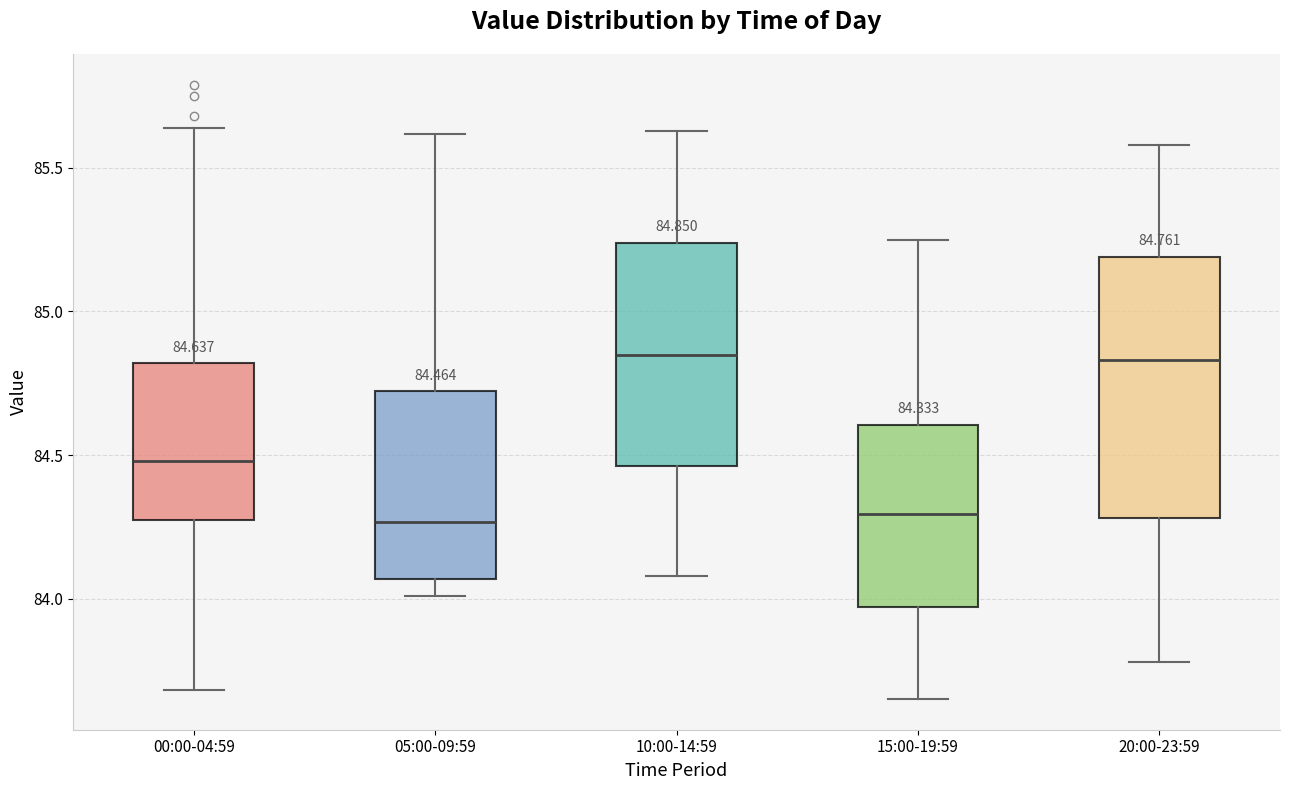

Which box is the tallest, from its lower edge to its upper edge?

20:00-23:59